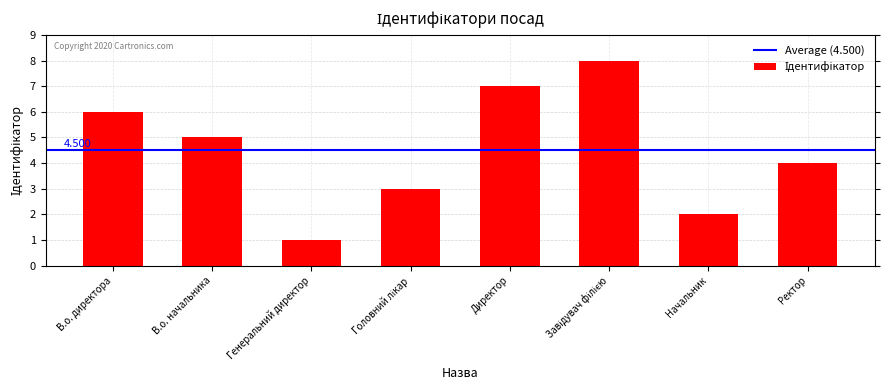

At which label does the data first exceed 5?

В.о. директора